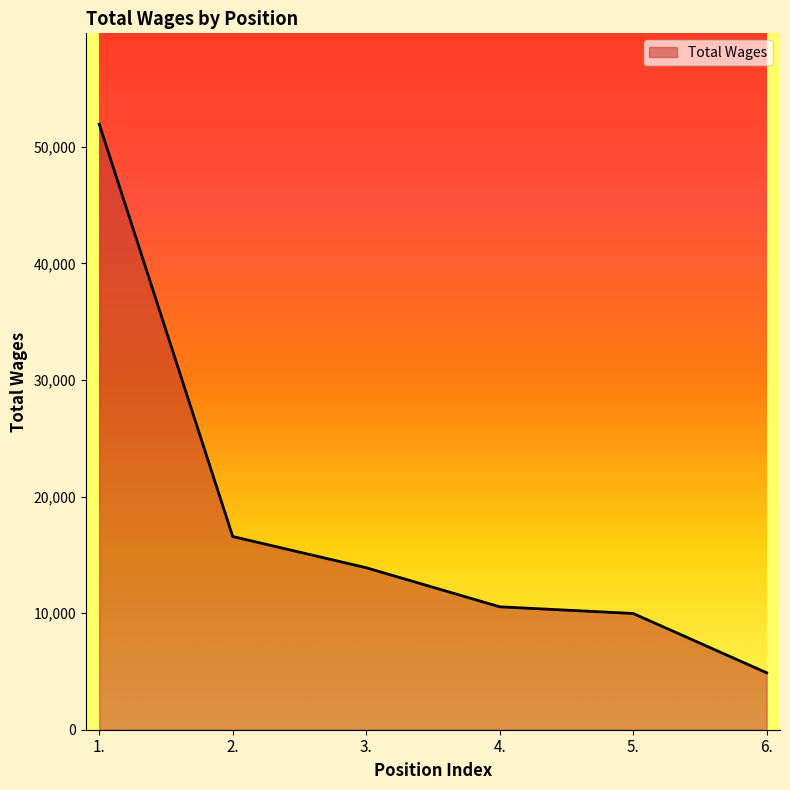

True or false: the data has more than 2 interior local peaks.

False